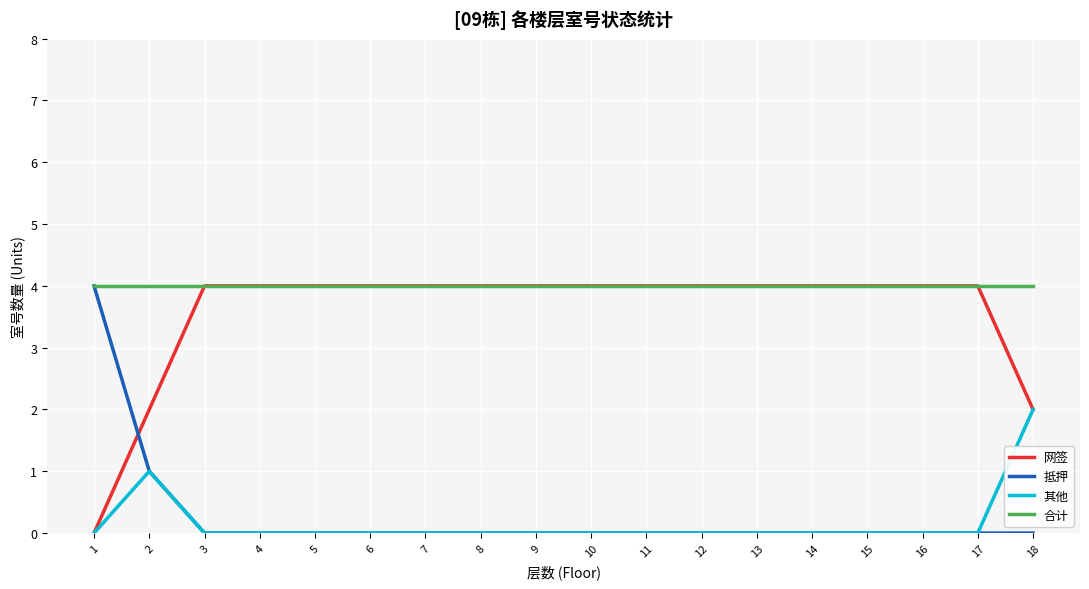

What is the difference between the highest and lowest values at 11?

4